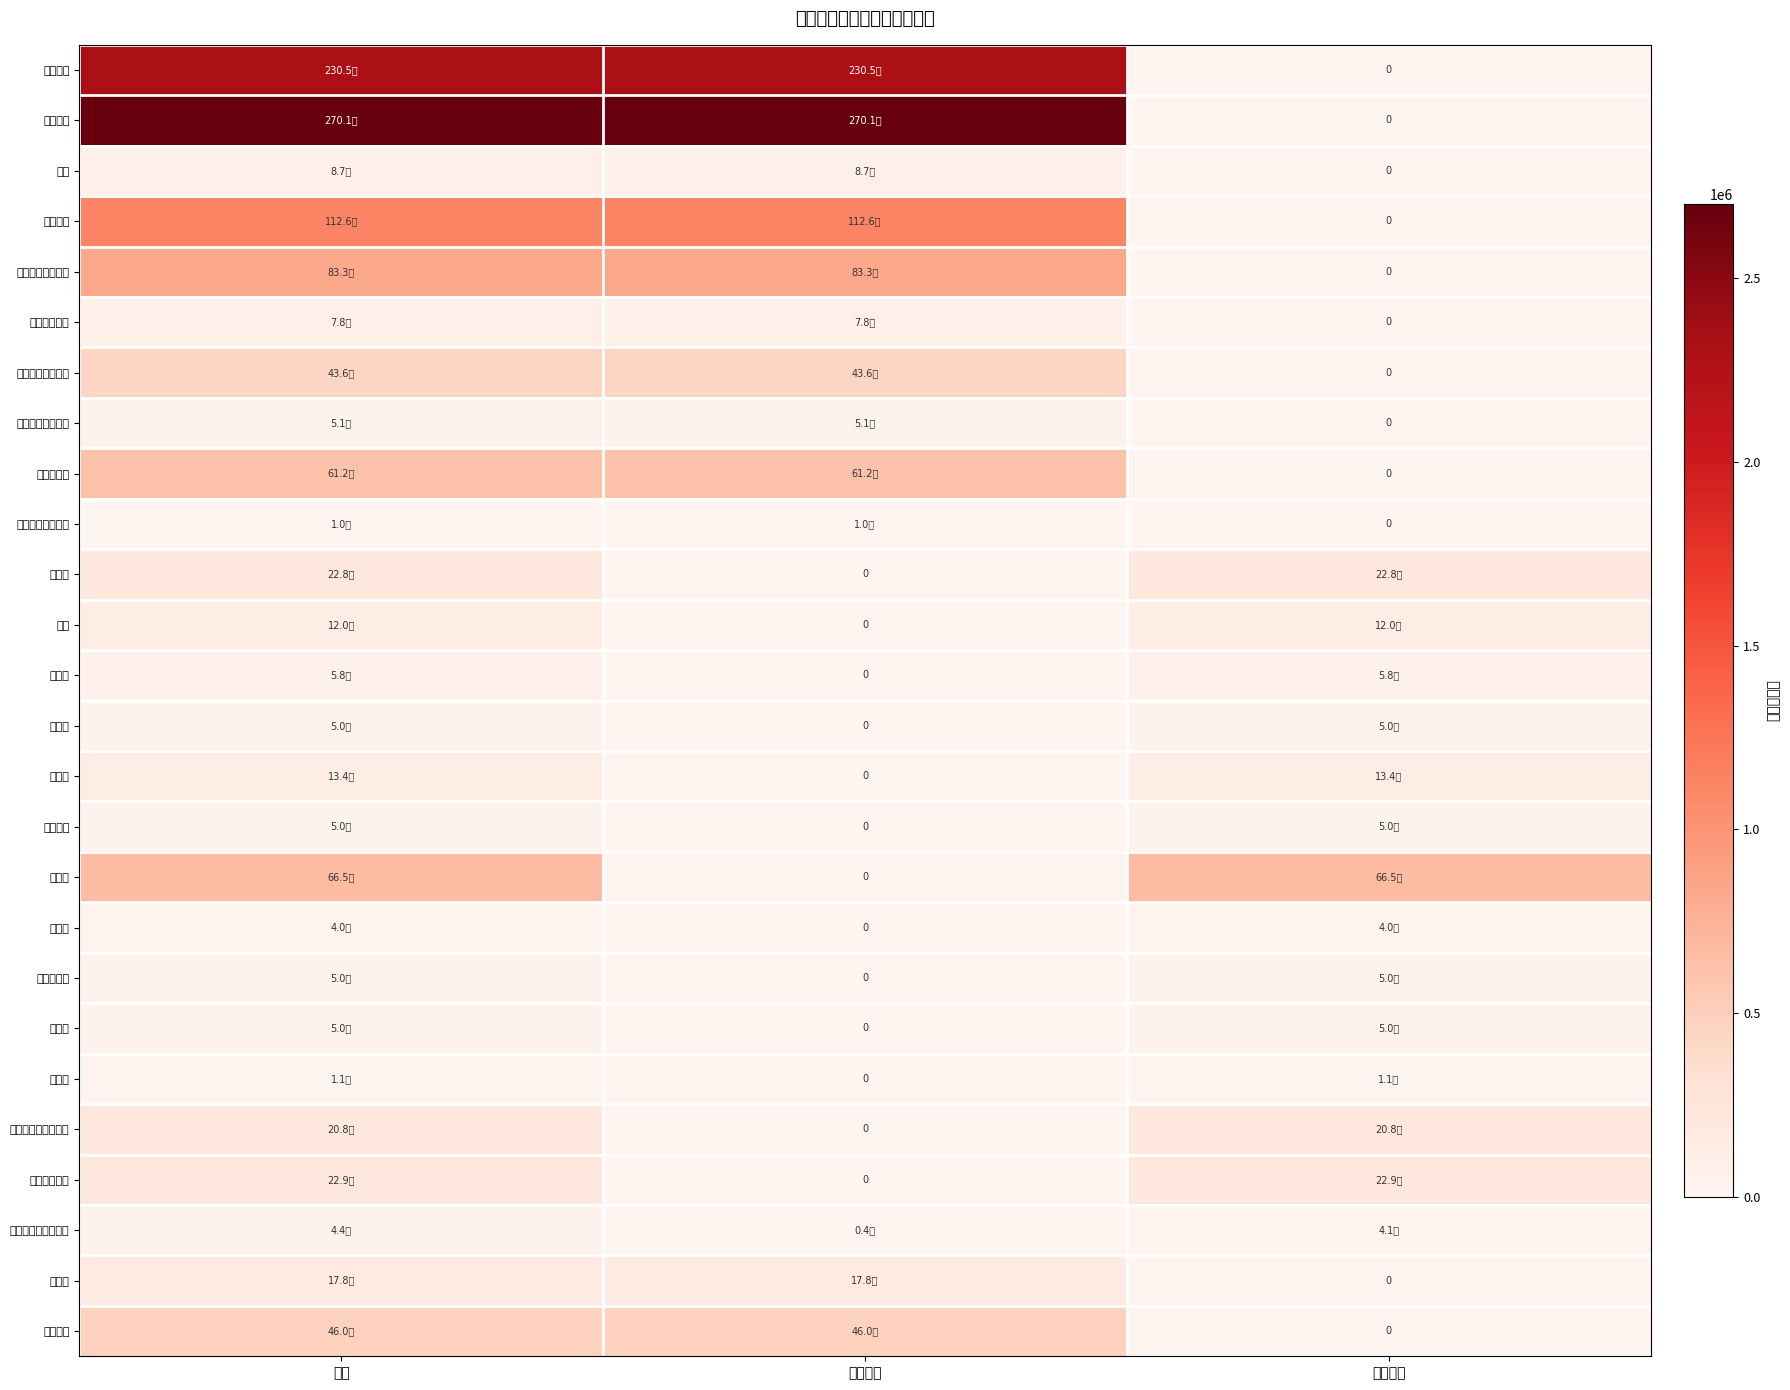

What is the average value of the 基本养老保险缴费 series?

555012.7